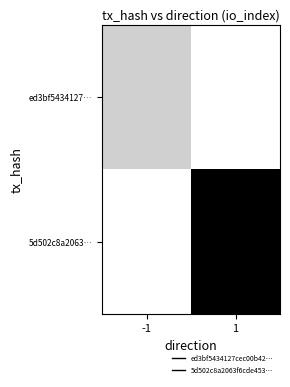

Reading left to right, transcribe all the data shown in this chart.

ed3bf5434127…: -1=5	1=0
5d502c8a2063…: -1=0	1=27